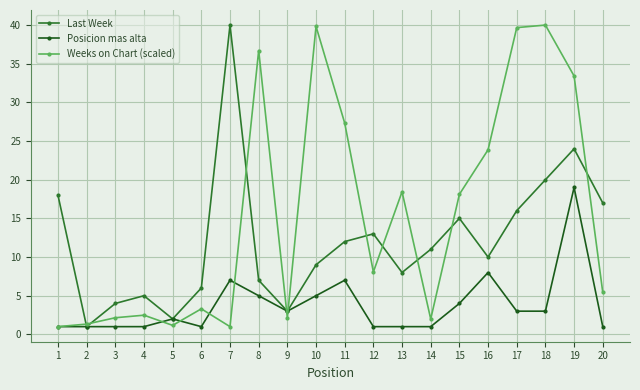

What is the sum of all Last Week values?

241.0